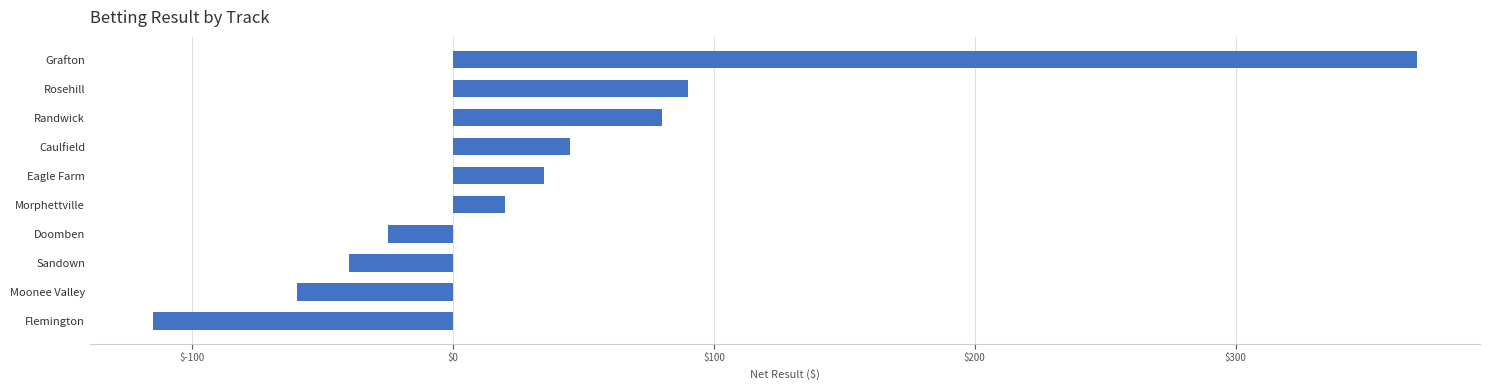

Reading top to bottom, extract all data points from this chart.

369.5	90.0	80.0	45.0	35.0	20.0	-25.0	-40.0	-60.0	-115.0